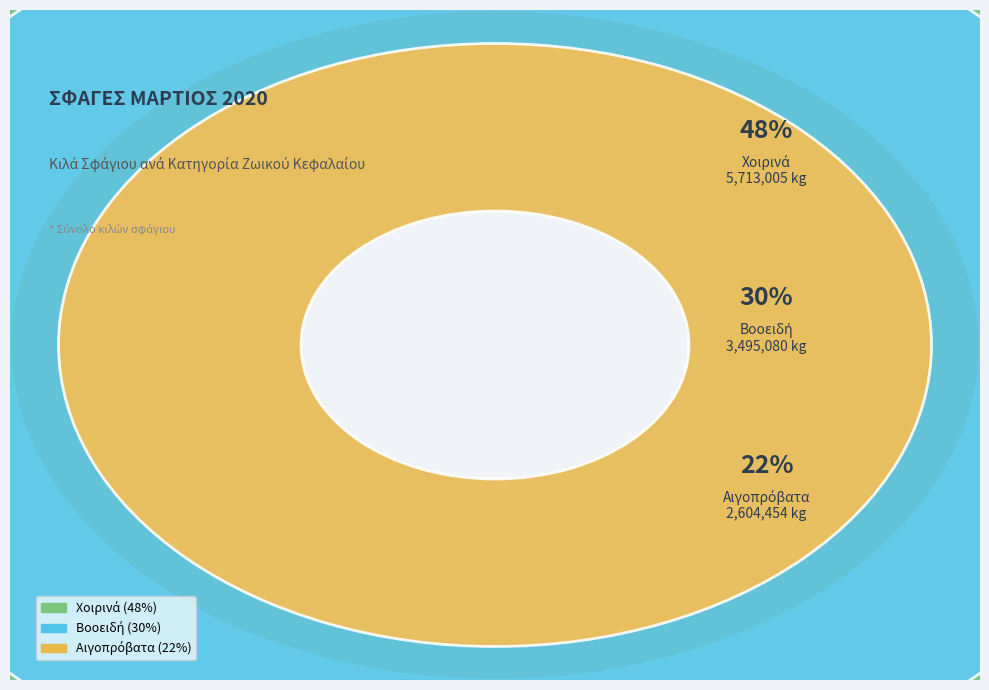

Rank the categories by value from lowest to highest.

Αιγοπρόβατα, Βοοειδή, Χοιρινά